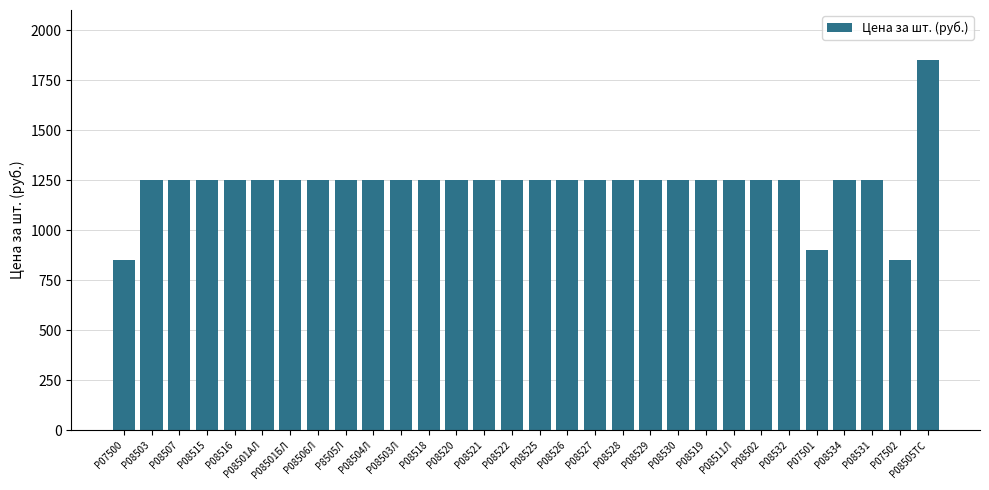

What is the label of the 21st bar from the right?

Р08504Л